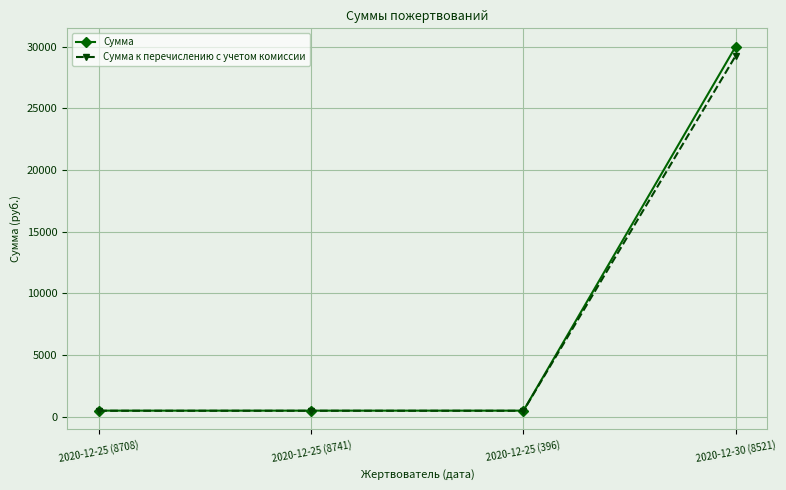

Is it true that Сумма к перечислению с учетом комиссии equals 48019.6 at 2020-12-30 (8521)?

False